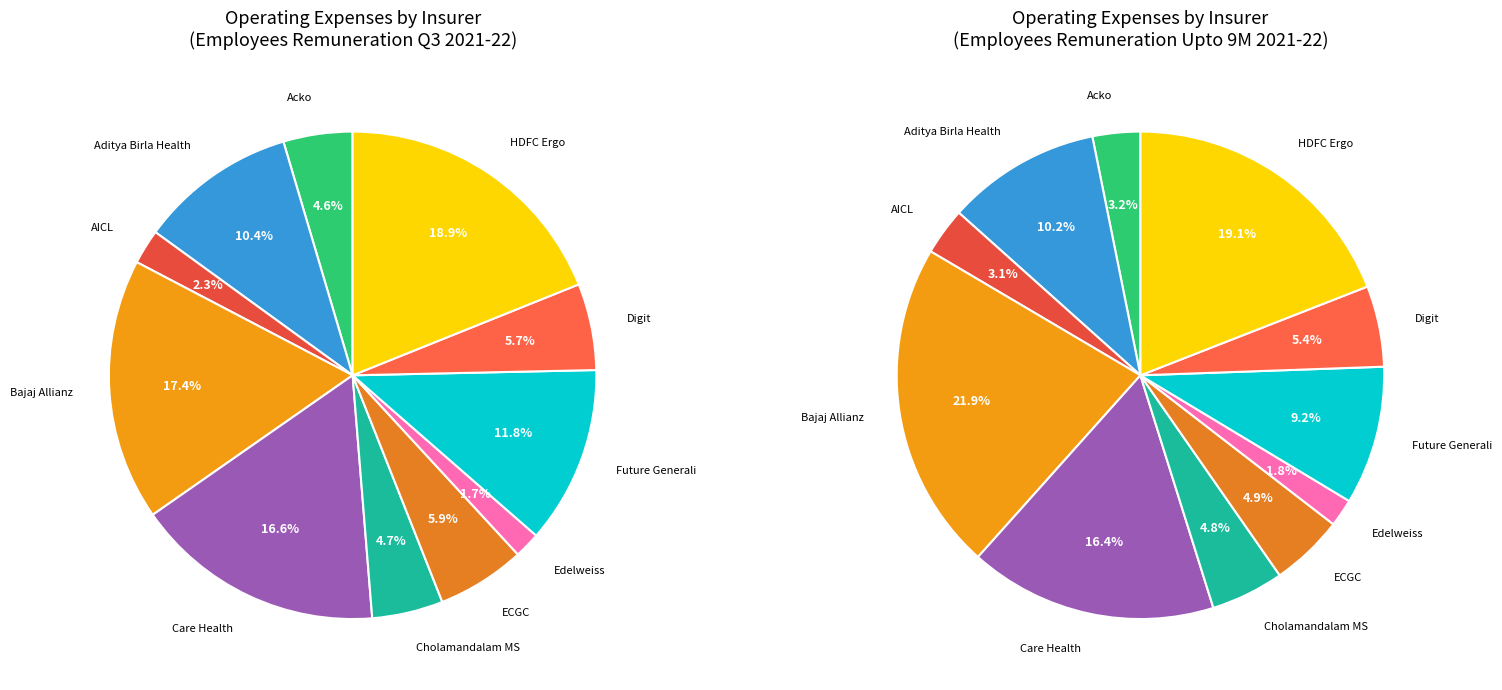

What percentage is the HDFC Ergo slice, to the nearest percent?

19%